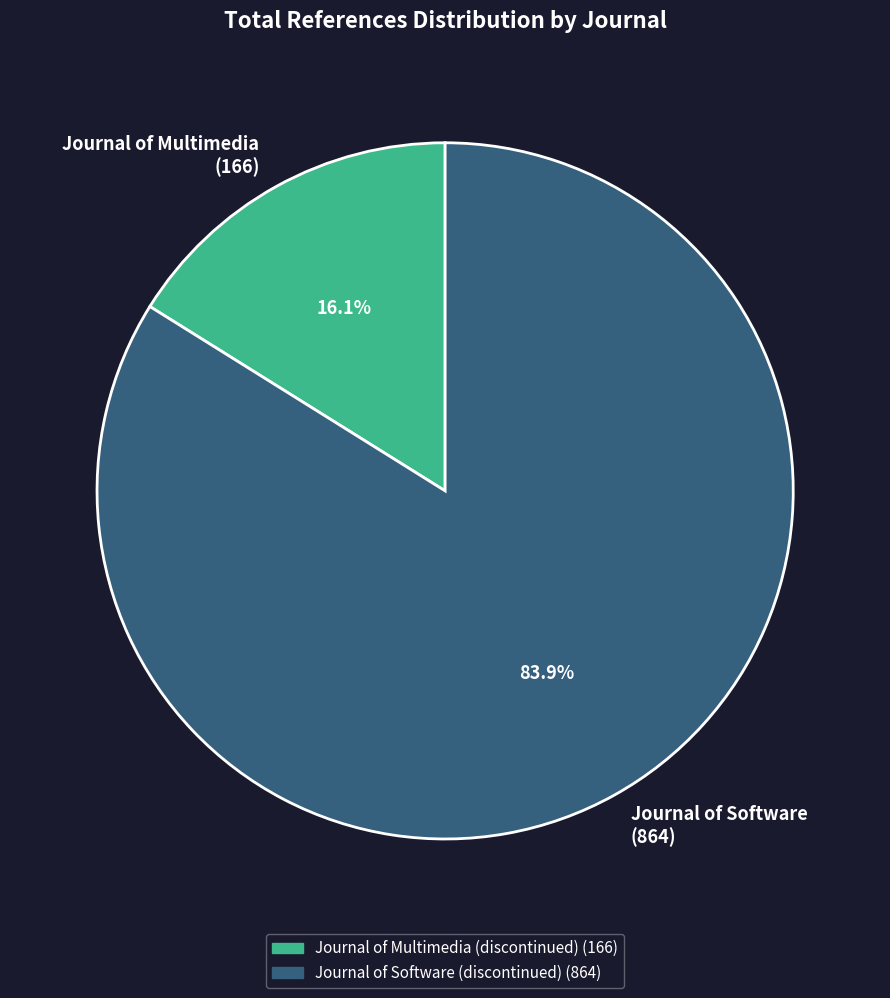

Combined, what portion of the pie is Journal of Software (864) and Journal of Multimedia (166)?

100.0%